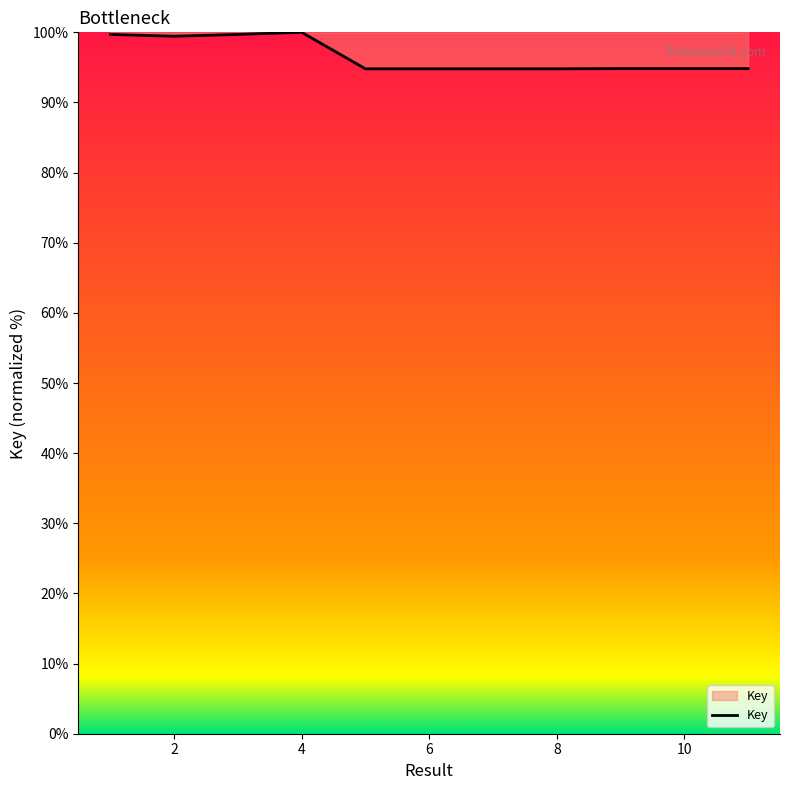

What is the minimum value shown in the chart?

94.8